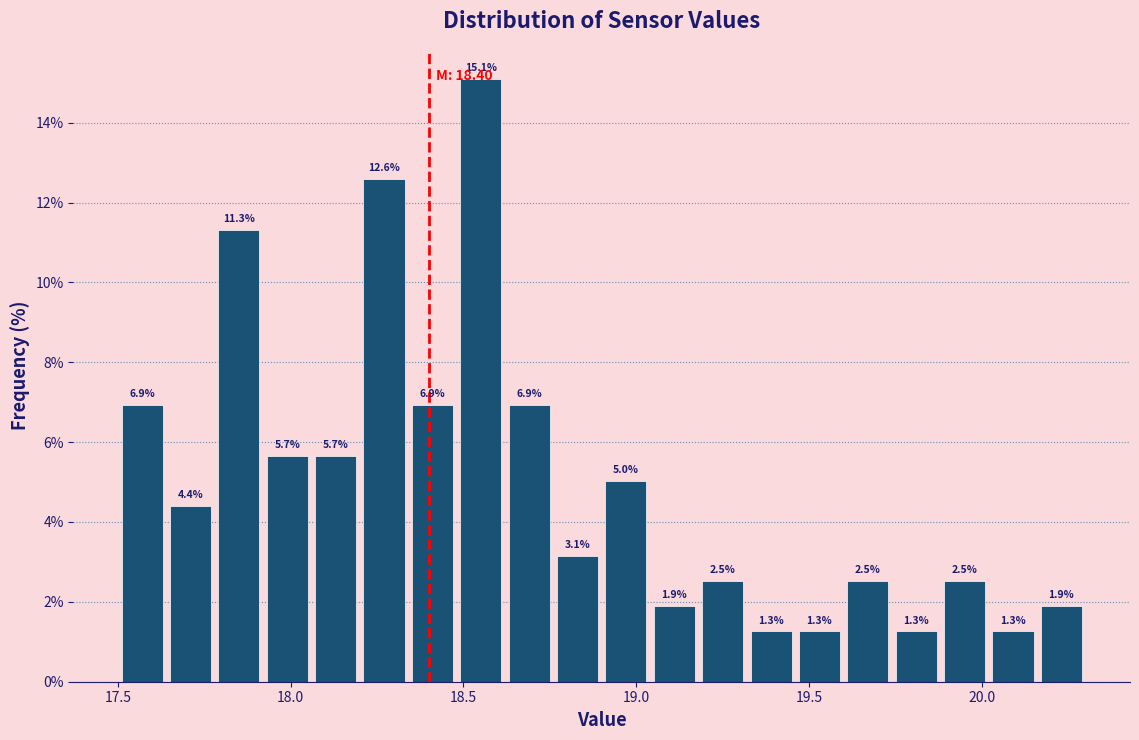

Read against the x-axis, roughly where is the centre of the tallest bar?

18.55